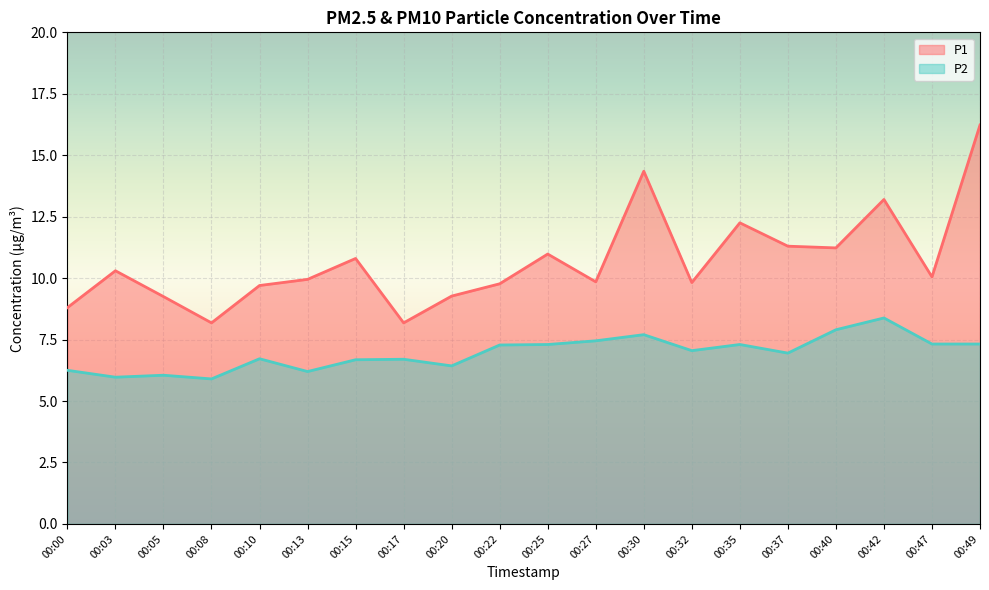

Which series has the widest spread of values?

P1